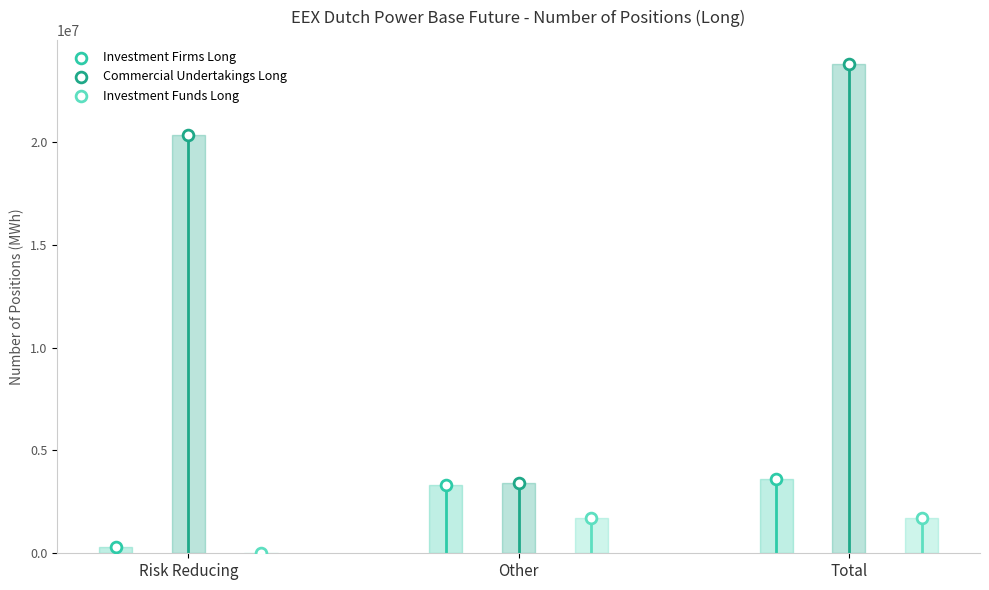

Which series contains the lowest Y value?

Investment Funds Long